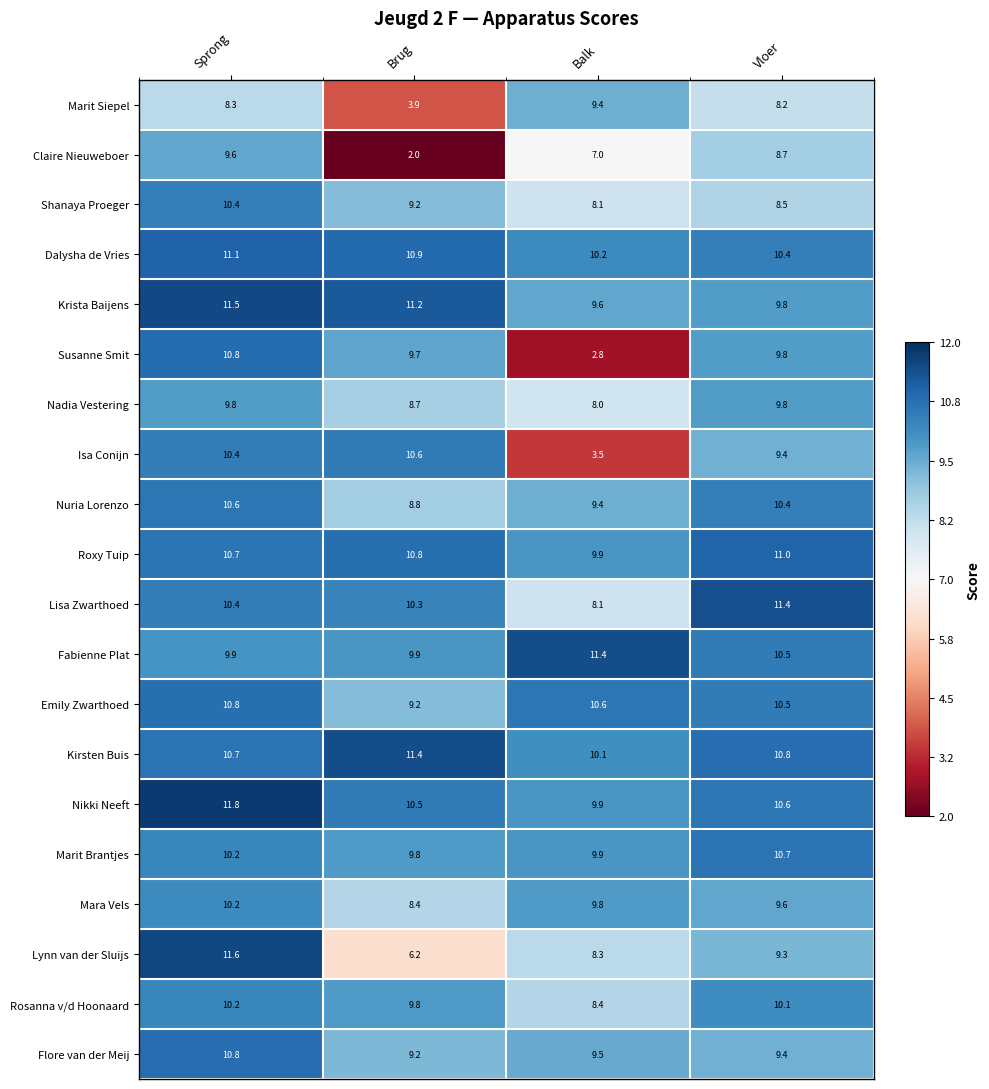

Which category has the highest value across all series?

Sprong